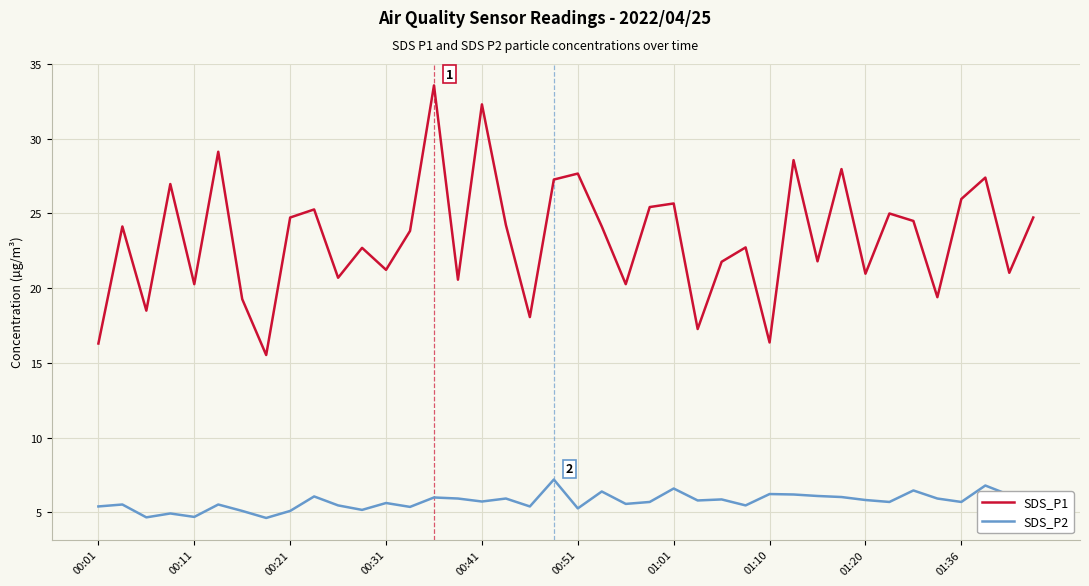

What are all the series names shown in the legend?

SDS_P1, SDS_P2